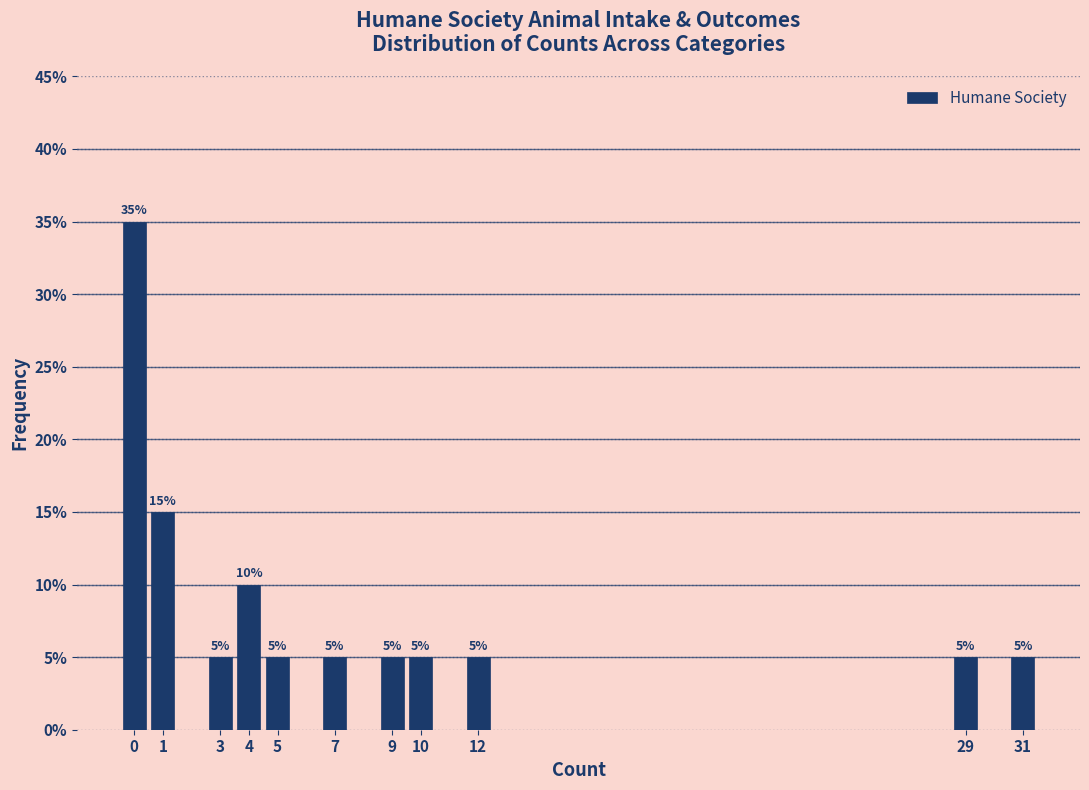

Reading left to right, what are all the values shown in this chart?

0=35	1=15	3=5	4=10	5=5	7=5	9=5	10=5	12=5	29=5	31=5